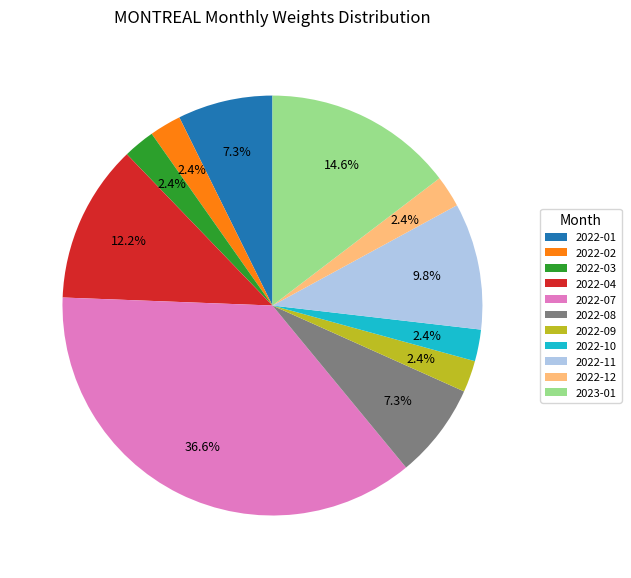

To the nearest percent, what is the average slice percentage?

9%